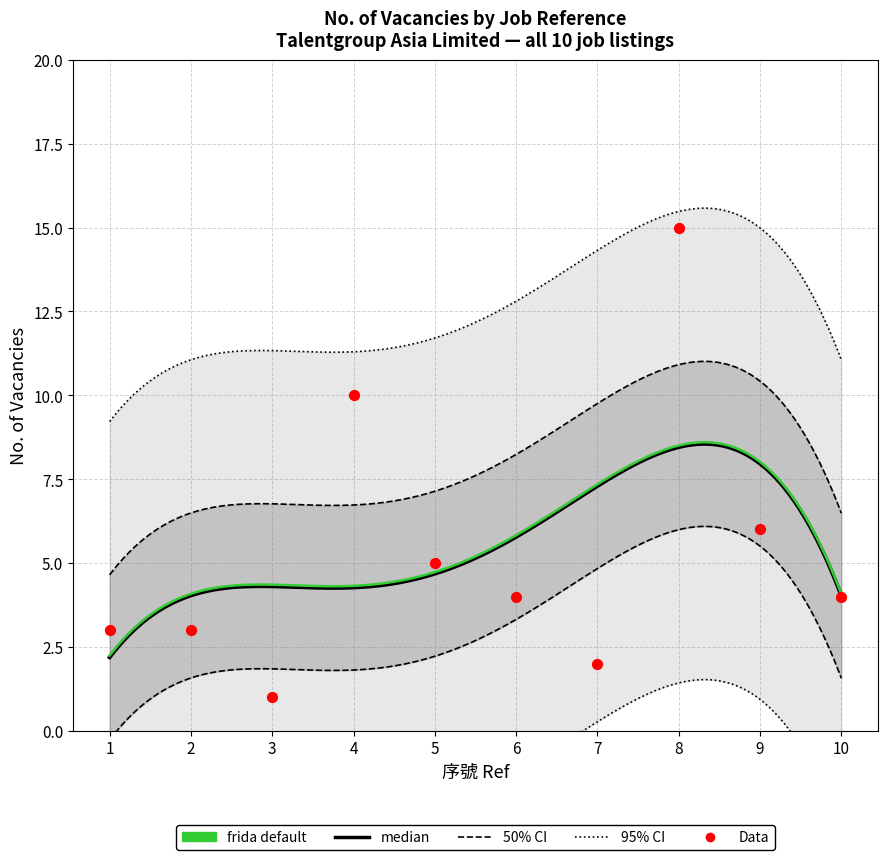

What is the ratio of the value at 1 to the value at 2?

1.0